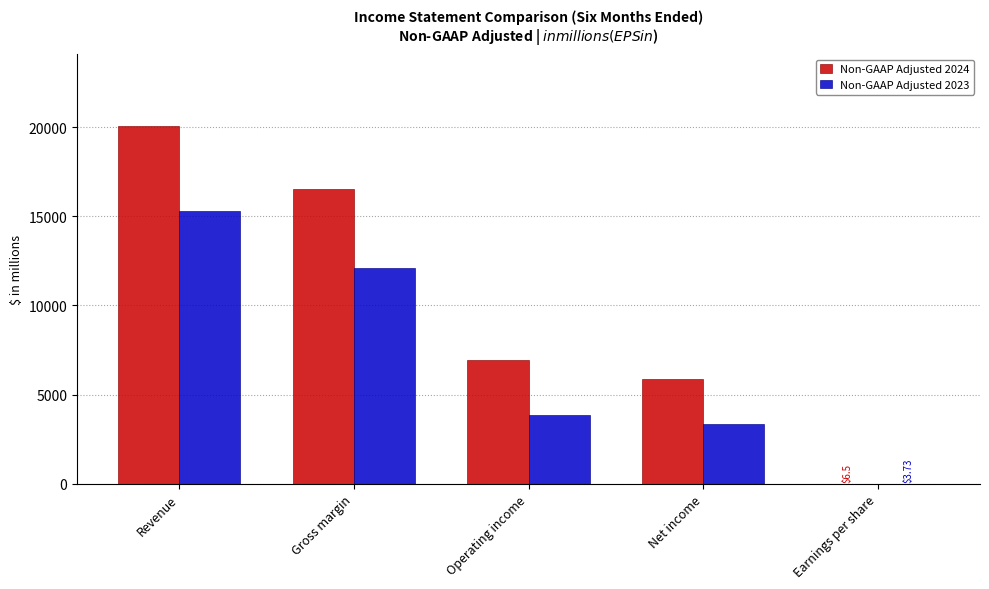

Reading right to left, list all the values displayed in this chart.

Non-GAAP Adjusted 2024: 6.5	5876.5	6937.0	16505.3	20070.8
Non-GAAP Adjusted 2023: 3.7	3368.3	3871.9	12090.2	15272.1